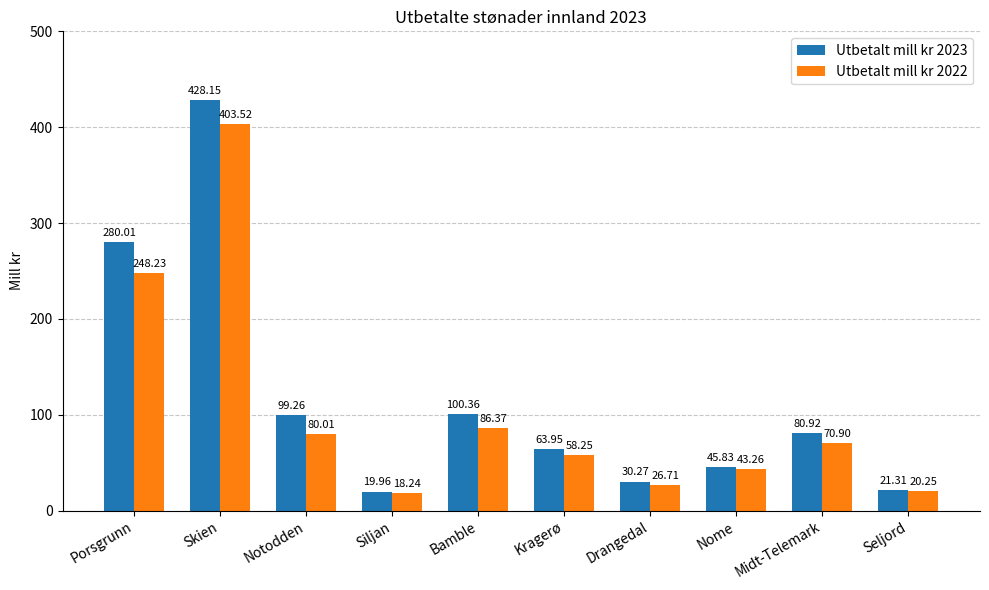

Rank the series at Skien from lowest to highest value.

Utbetalt mill kr 2022, Utbetalt mill kr 2023